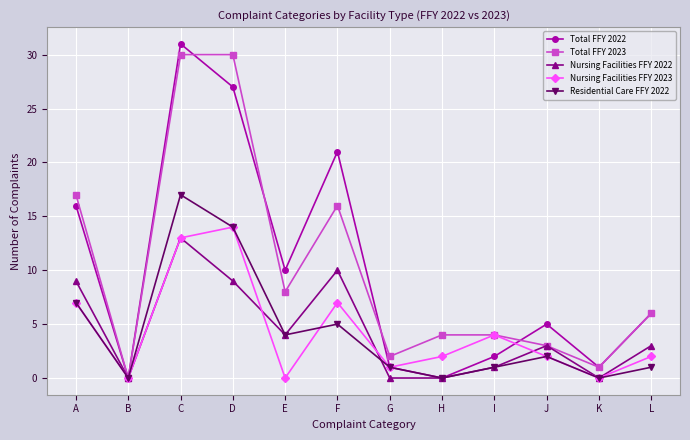

What is the greatest value displayed?

31